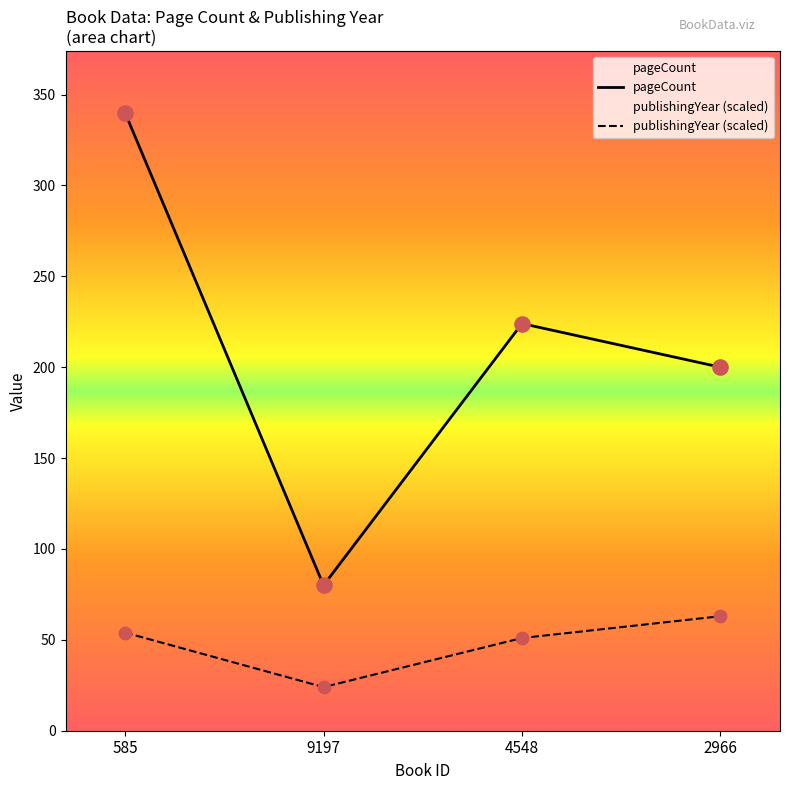

At which category is the sum across all series the highest?

585